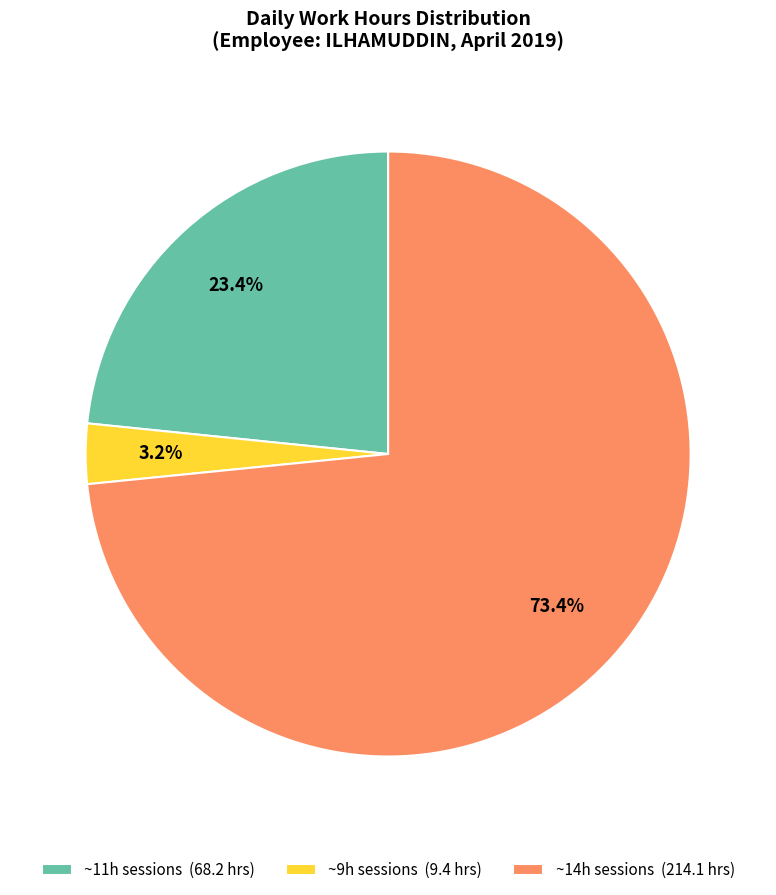

Combined, do ~11h sessions (68.2 hrs) and ~9h sessions (9.4 hrs) account for over 50%?

No